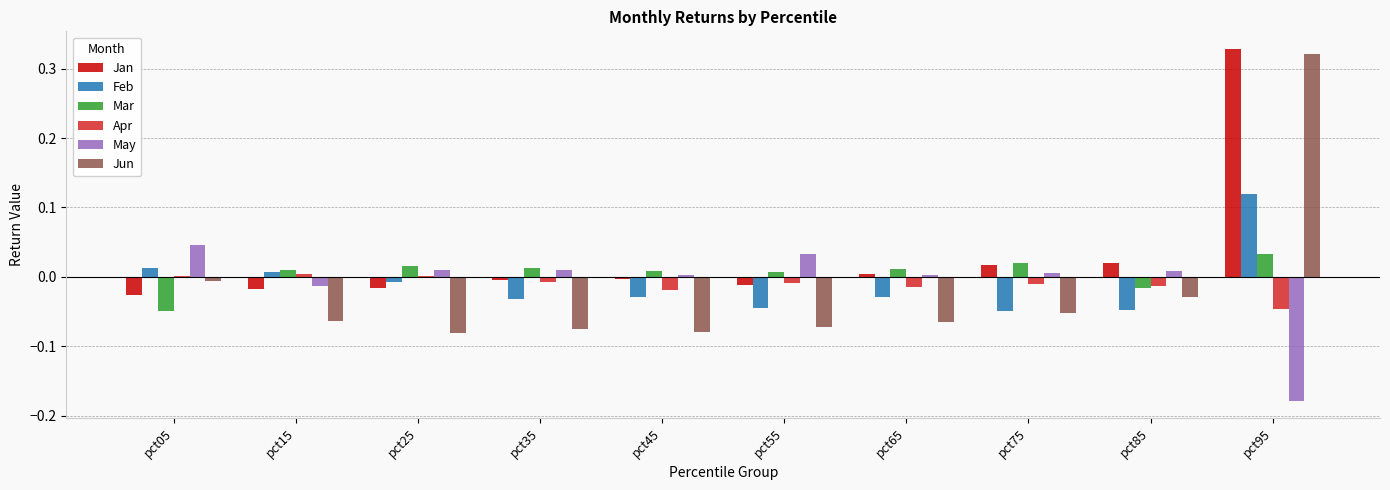

True or false: May has a value of 0.1 at pct55.

False